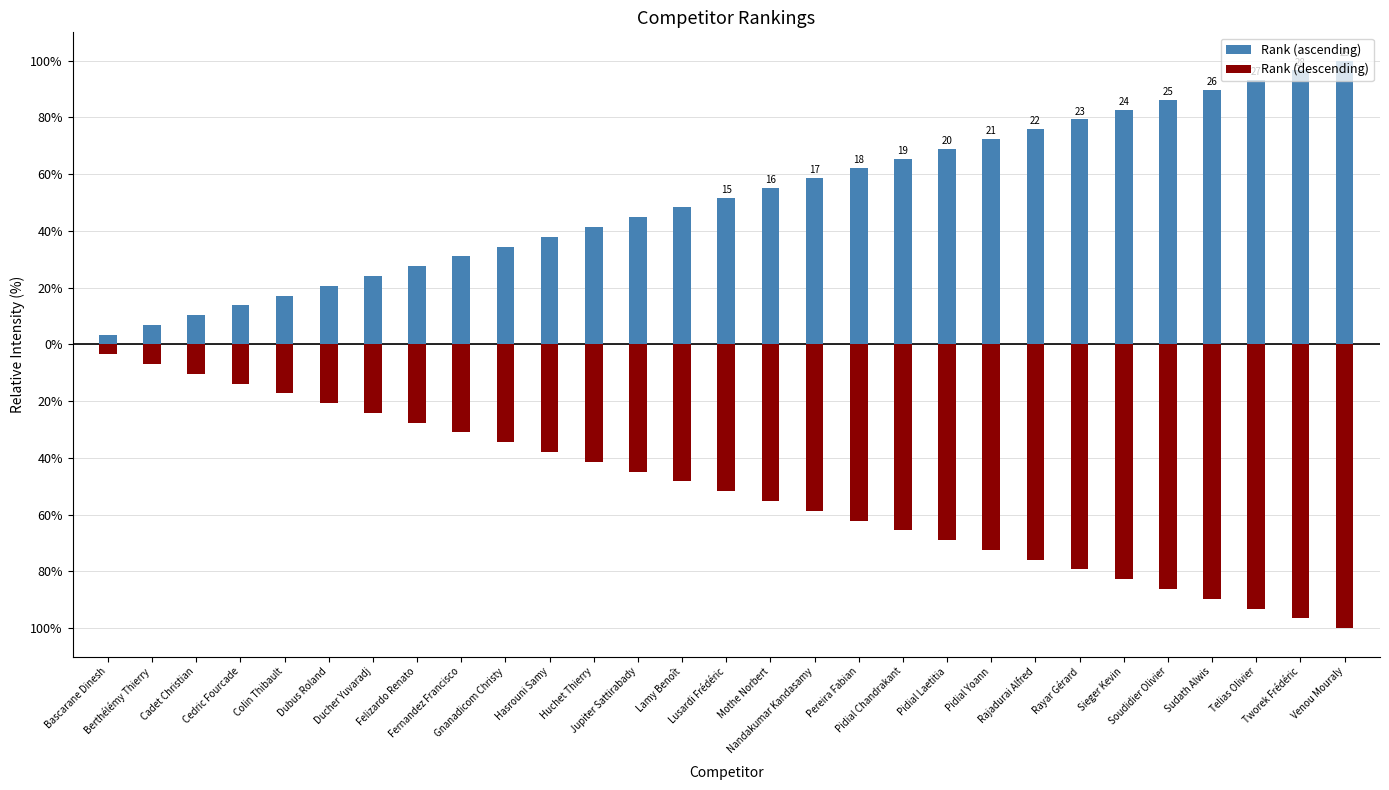

How many groups of bars are there?

29